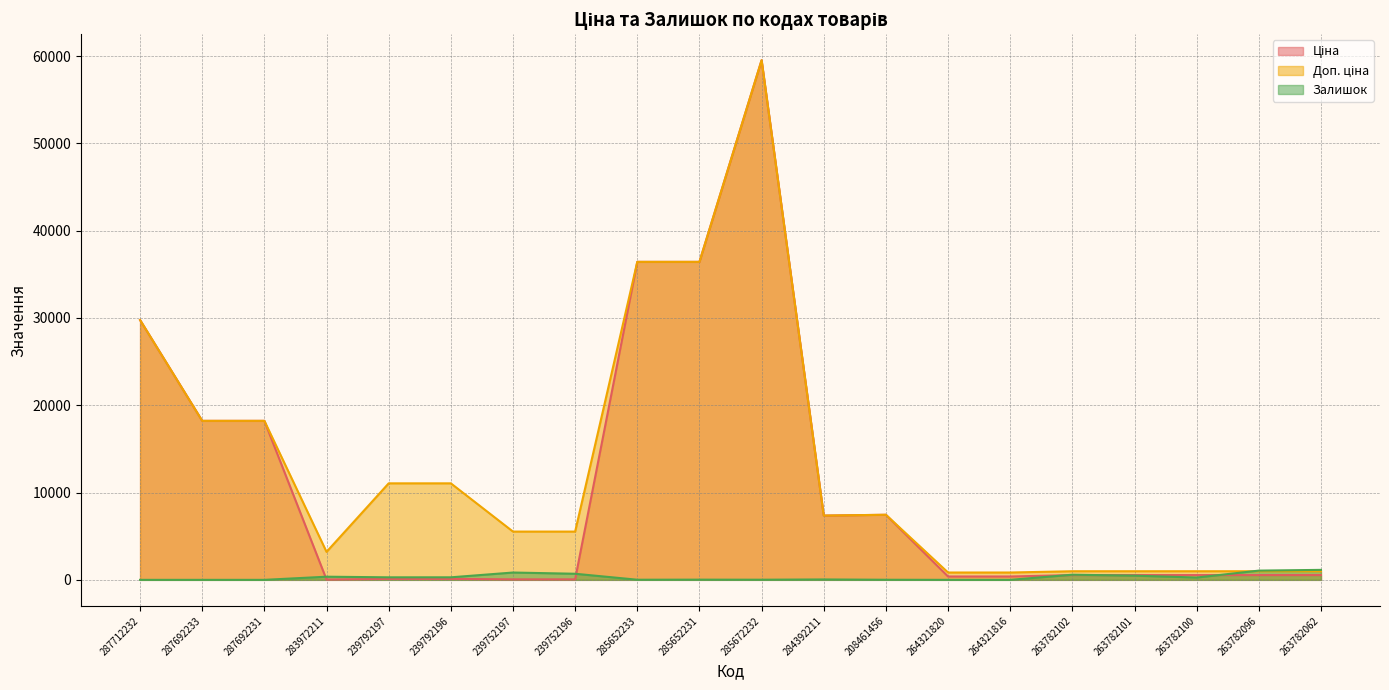

Reading right to left, extract all data points from this chart.

Ціна: 263782062=546.4	263782096=546.4	263782100=546.4	263782101=546.4	263782102=546.4	264321816=382.9	264321820=382.9	208461456=7453.8	284392211=7360.2	285672232=59523.0	285652231=36424.0	285652233=36424.0	239752196=55.3	239752197=55.3	239792196=110.5	239792197=110.5	283972211=32.0	287692231=18212.0	287692233=18212.0	287712232=29761.5
Доп. ціна: 263782062=986.2	263782096=986.2	263782100=986.2	263782101=986.2	263782102=986.2	264321816=840.0	264321820=840.0	208461456=7453.8	284392211=7360.2	285672232=59523.0	285652231=36424.0	285652233=36424.0	239752196=5528.0	239752197=5528.0	239792196=11055.0	239792197=11055.0	283972211=3205.0	287692231=18212.0	287692233=18212.0	287712232=29761.5
Залишок: 263782062=1142.0	263782096=1057.0	263782100=265.0	263782101=481.0	263782102=588.0	264321816=0.0	264321820=0.0	208461456=11.0	284392211=45.0	285672232=16.0	285652231=23.0	285652233=14.0	239752196=698.0	239752197=838.0	239792196=290.0	239792197=289.0	283972211=360.0	287692231=0.0	287692233=0.0	287712232=0.0